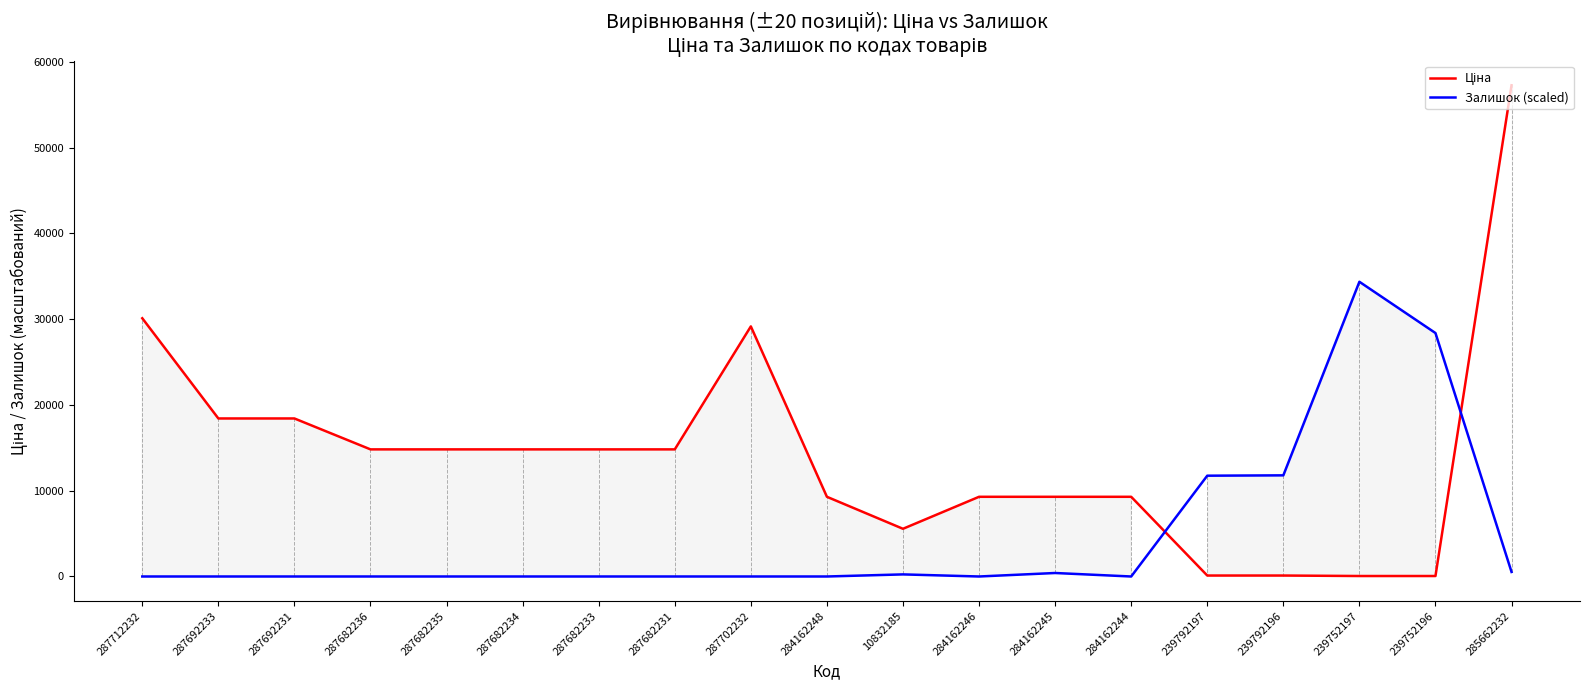

What is the label of the 19th point from the left?

285662232